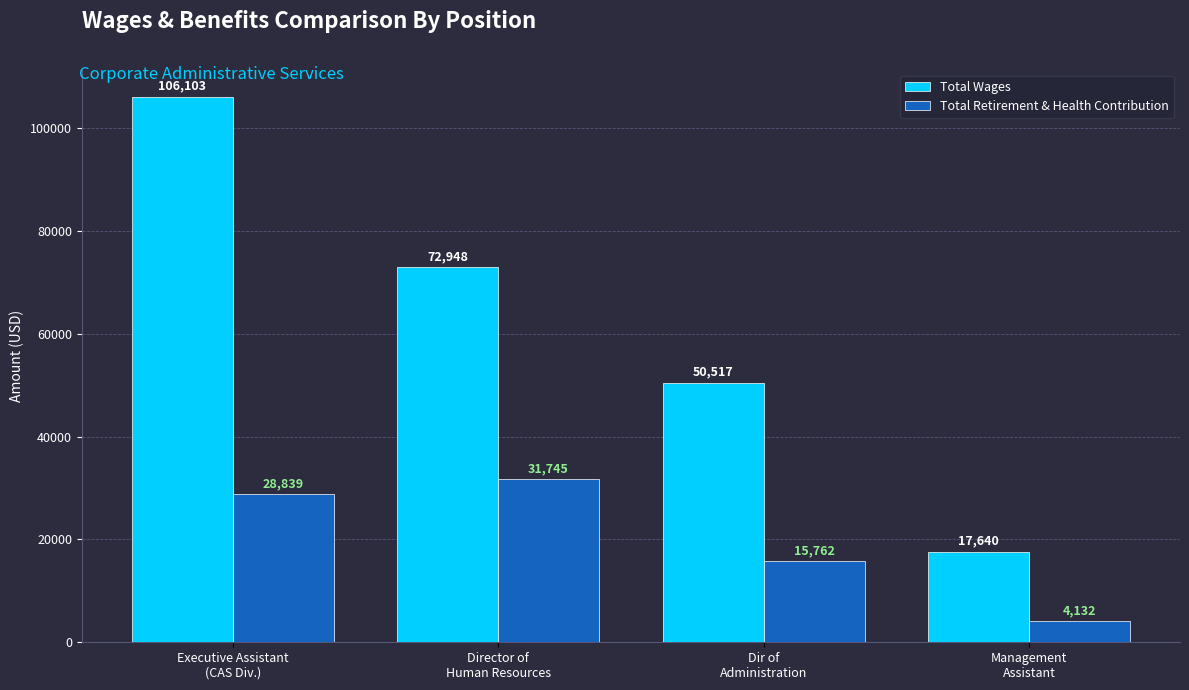

What is the label of the 3rd bar from the right?

Director of
Human Resources